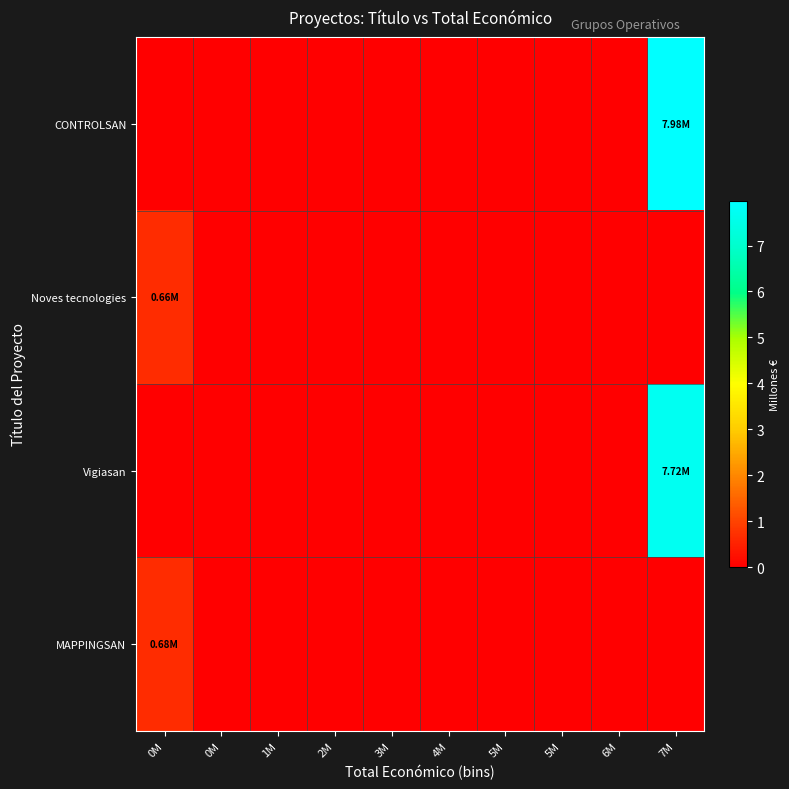

List the series in order of their peak value, lowest first.

Noves tecnologies, MAPPINGSAN, Vigiasan, CONTROLSAN